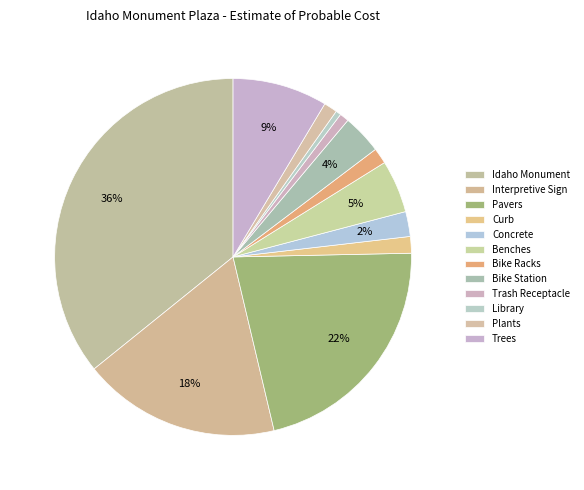

Rank the categories by value from lowest to highest.

Library, Trash Receptacle, Plants, Bike Racks, Curb, Concrete, Bike Station, Benches, Trees, Interpretive Sign, Pavers, Idaho Monument